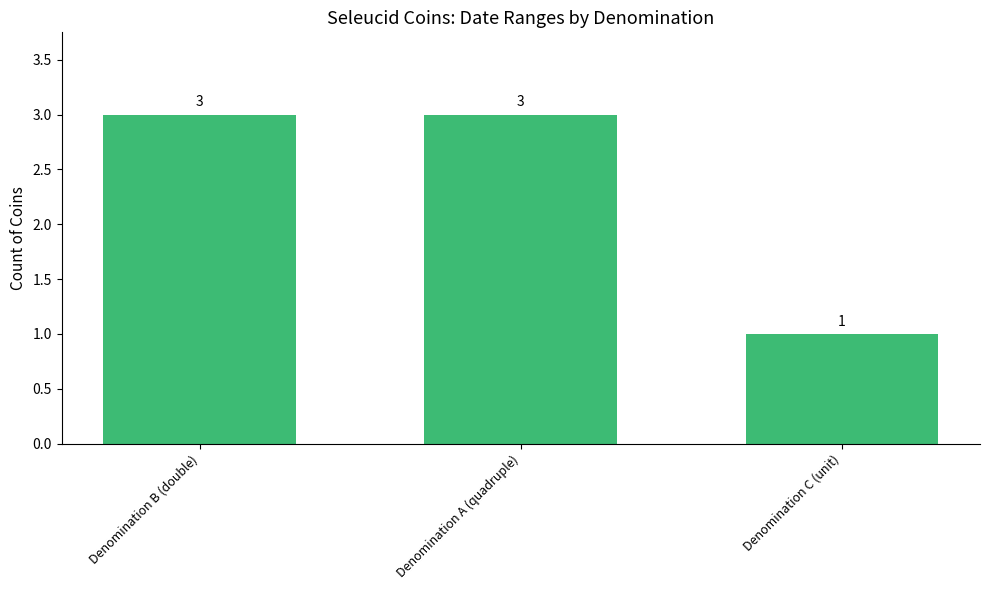

Approximately how many times larger is the value at Denomination B (double) compared to Denomination A (quadruple)?

1.0